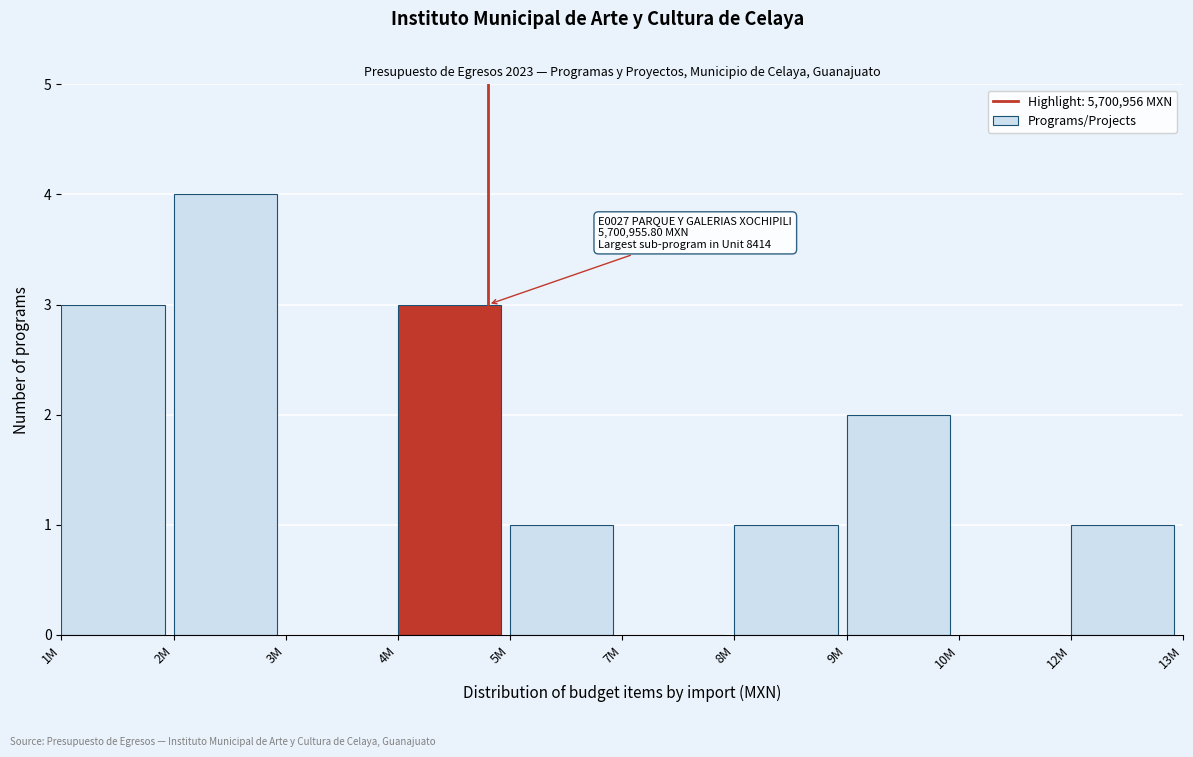

Reading right to left, transcribe all the data shown in this chart.

12M=1	10M=0	9M=2	8M=1	7M=0	5M=1	4M=3	3M=0	2M=4	1M=3